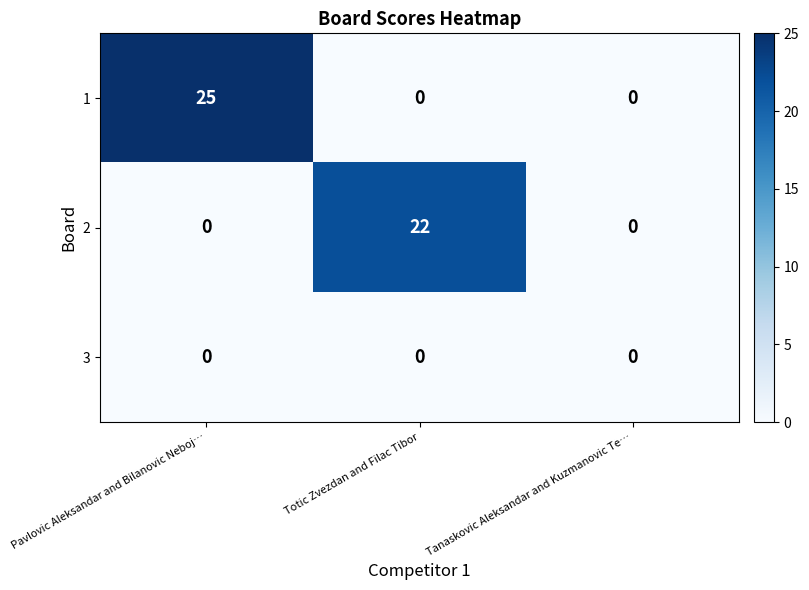

Which series changed the most between Pavlovic Aleksandar and Bilanovic Neboj… and Tanaskovic Aleksandar and Kuzmanovic Te…?

1